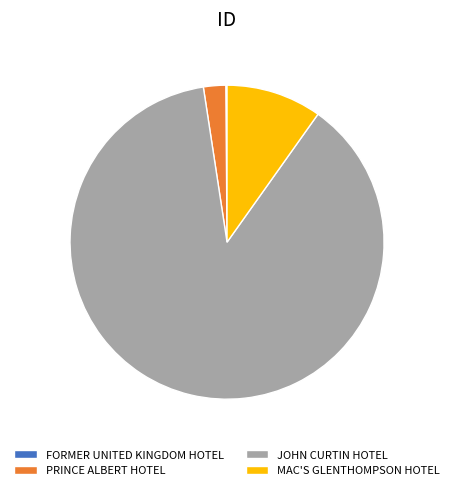

Is it true that PRINCE ALBERT HOTEL is 9% of the pie?

False